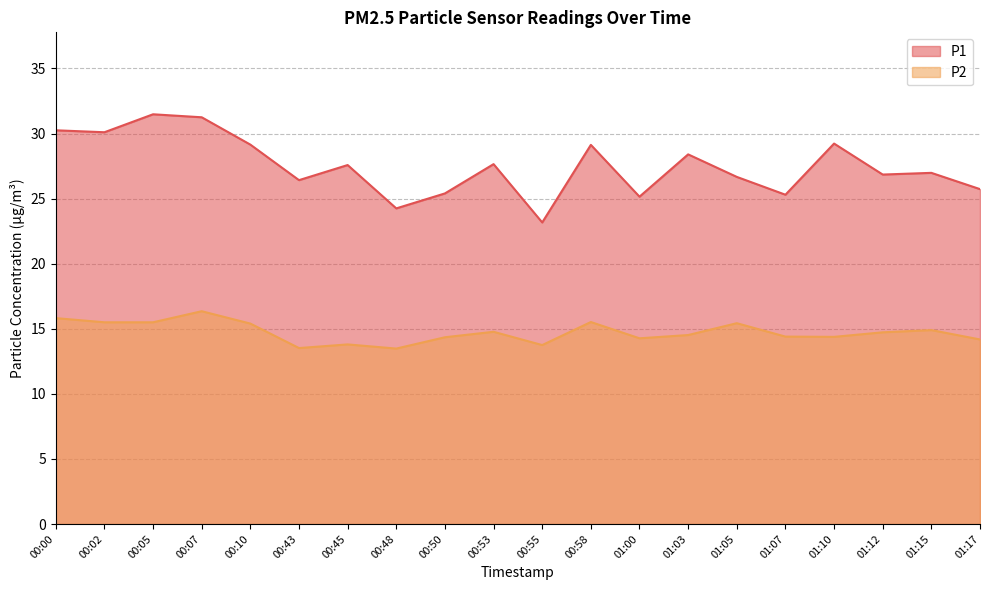

Is the value of P2 at 01:00 greater than the value of P1 at 00:10?

No